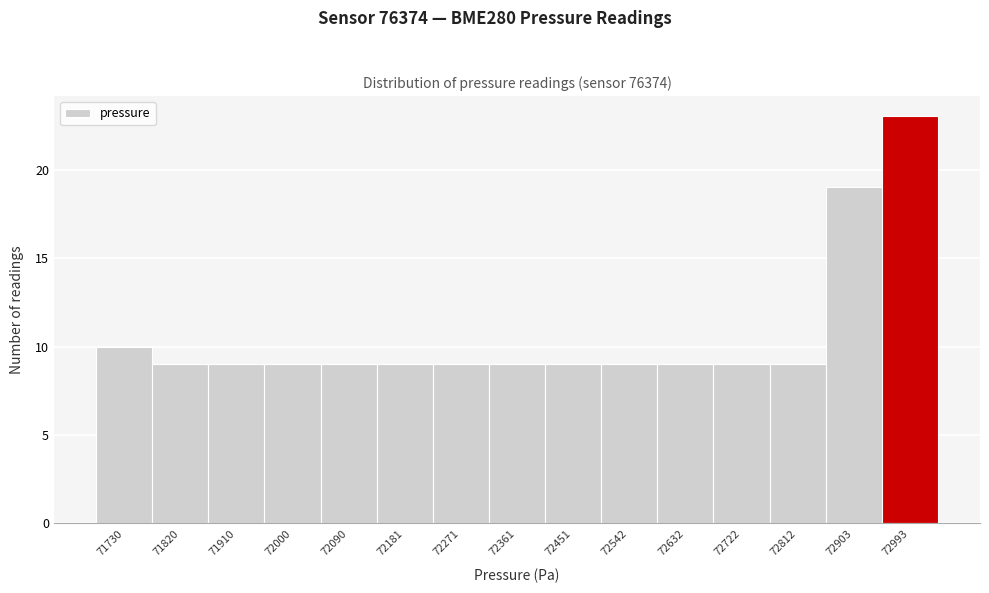

Reading right to left, list all the values displayed in this chart.

72993=23	72903=19	72812=9	72722=9	72632=9	72542=9	72451=9	72361=9	72271=9	72181=9	72090=9	72000=9	71910=9	71820=9	71730=10